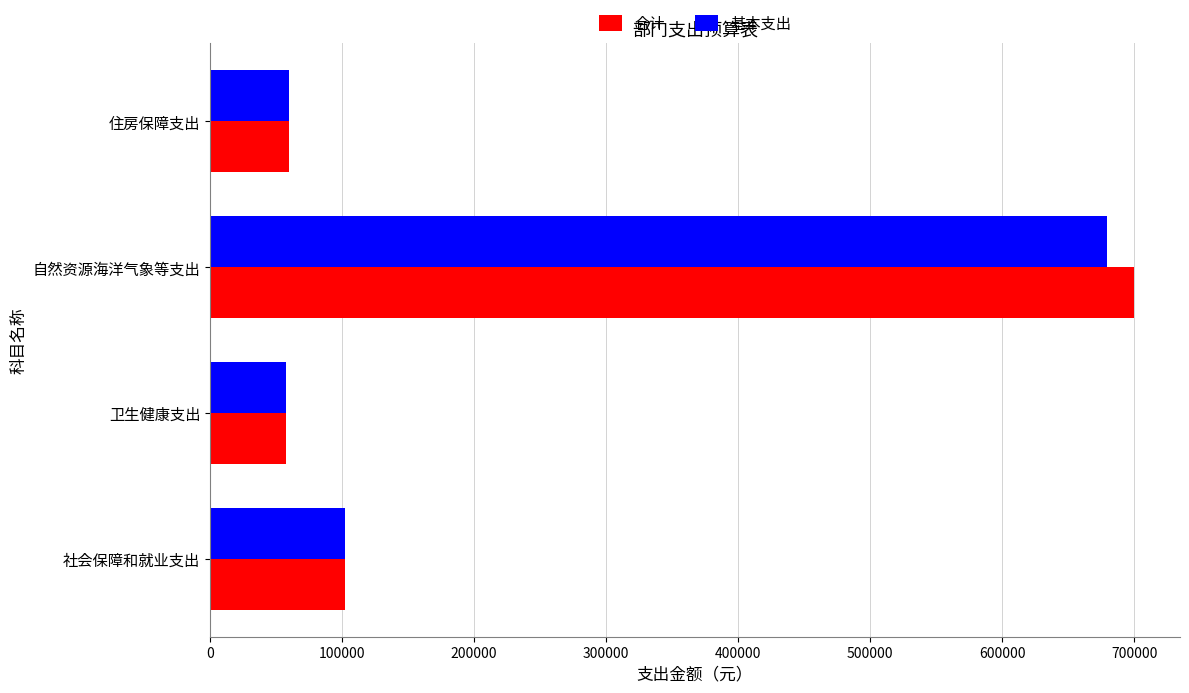

Is it true that 基本支出 equals 1099465.3 at 自然资源海洋气象等支出?

False